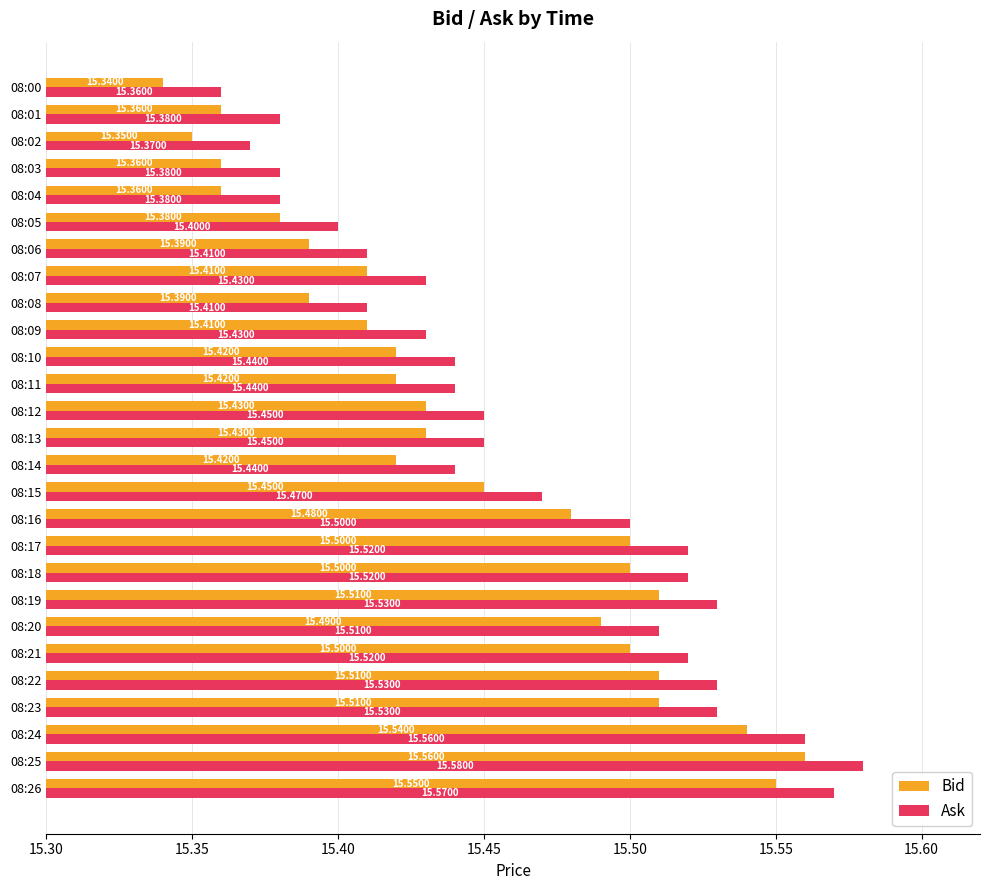

Which series has the largest total across all categories?

Ask